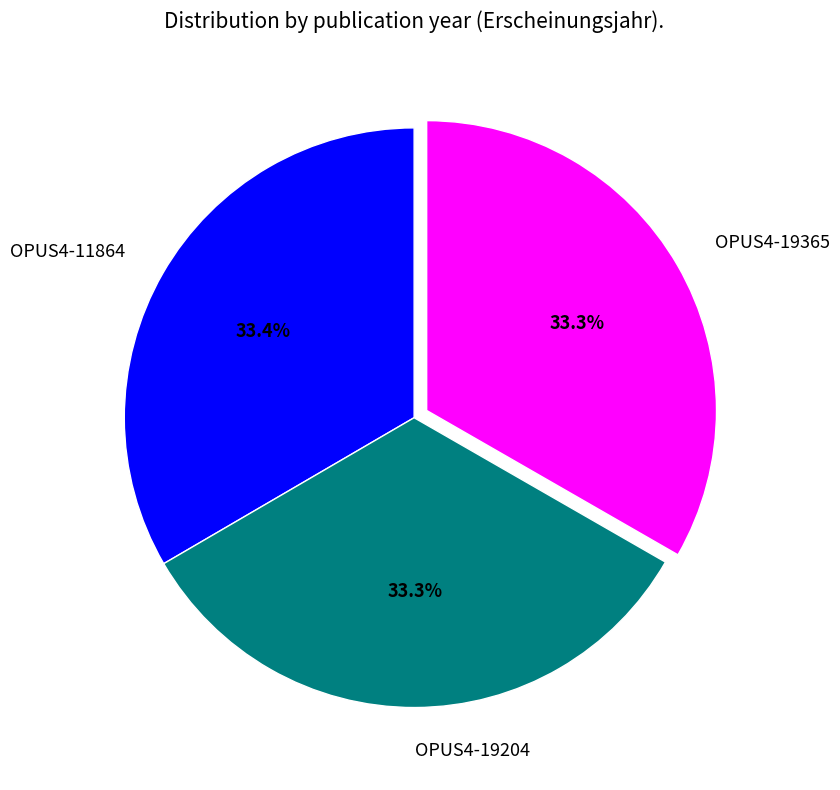

How many slices are in this pie chart?

3